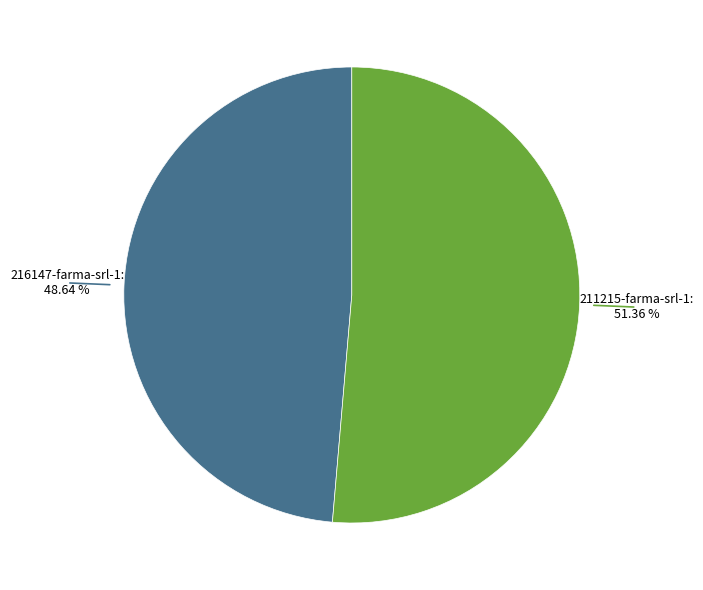

Count the number of slices in the pie.

2